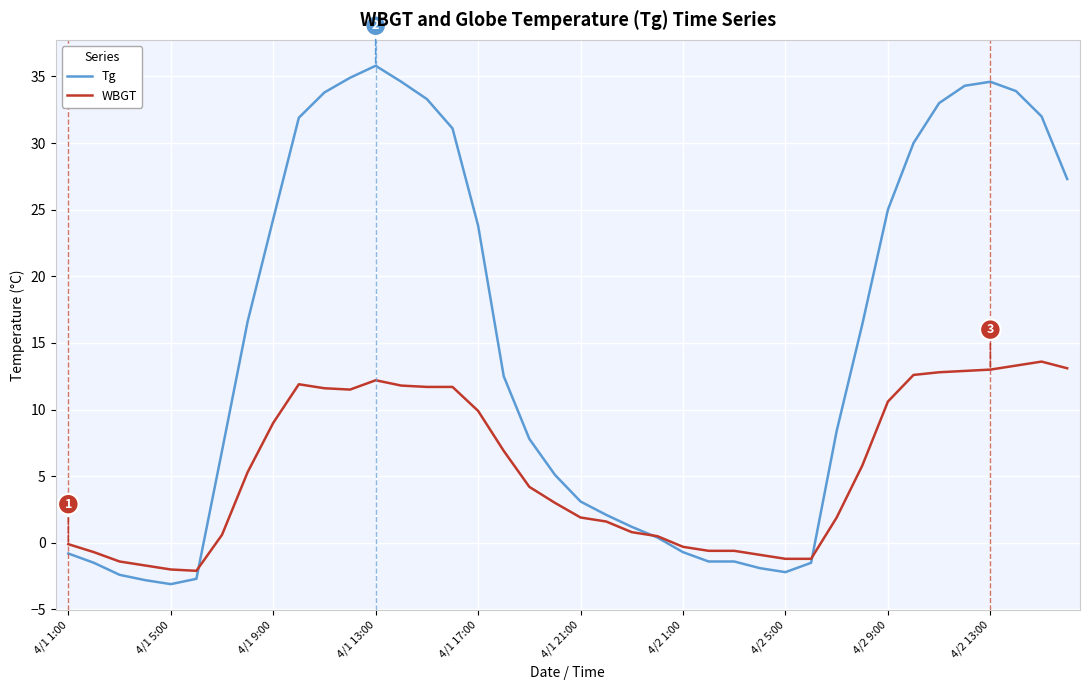

Which series has the largest total across all categories?

Tg